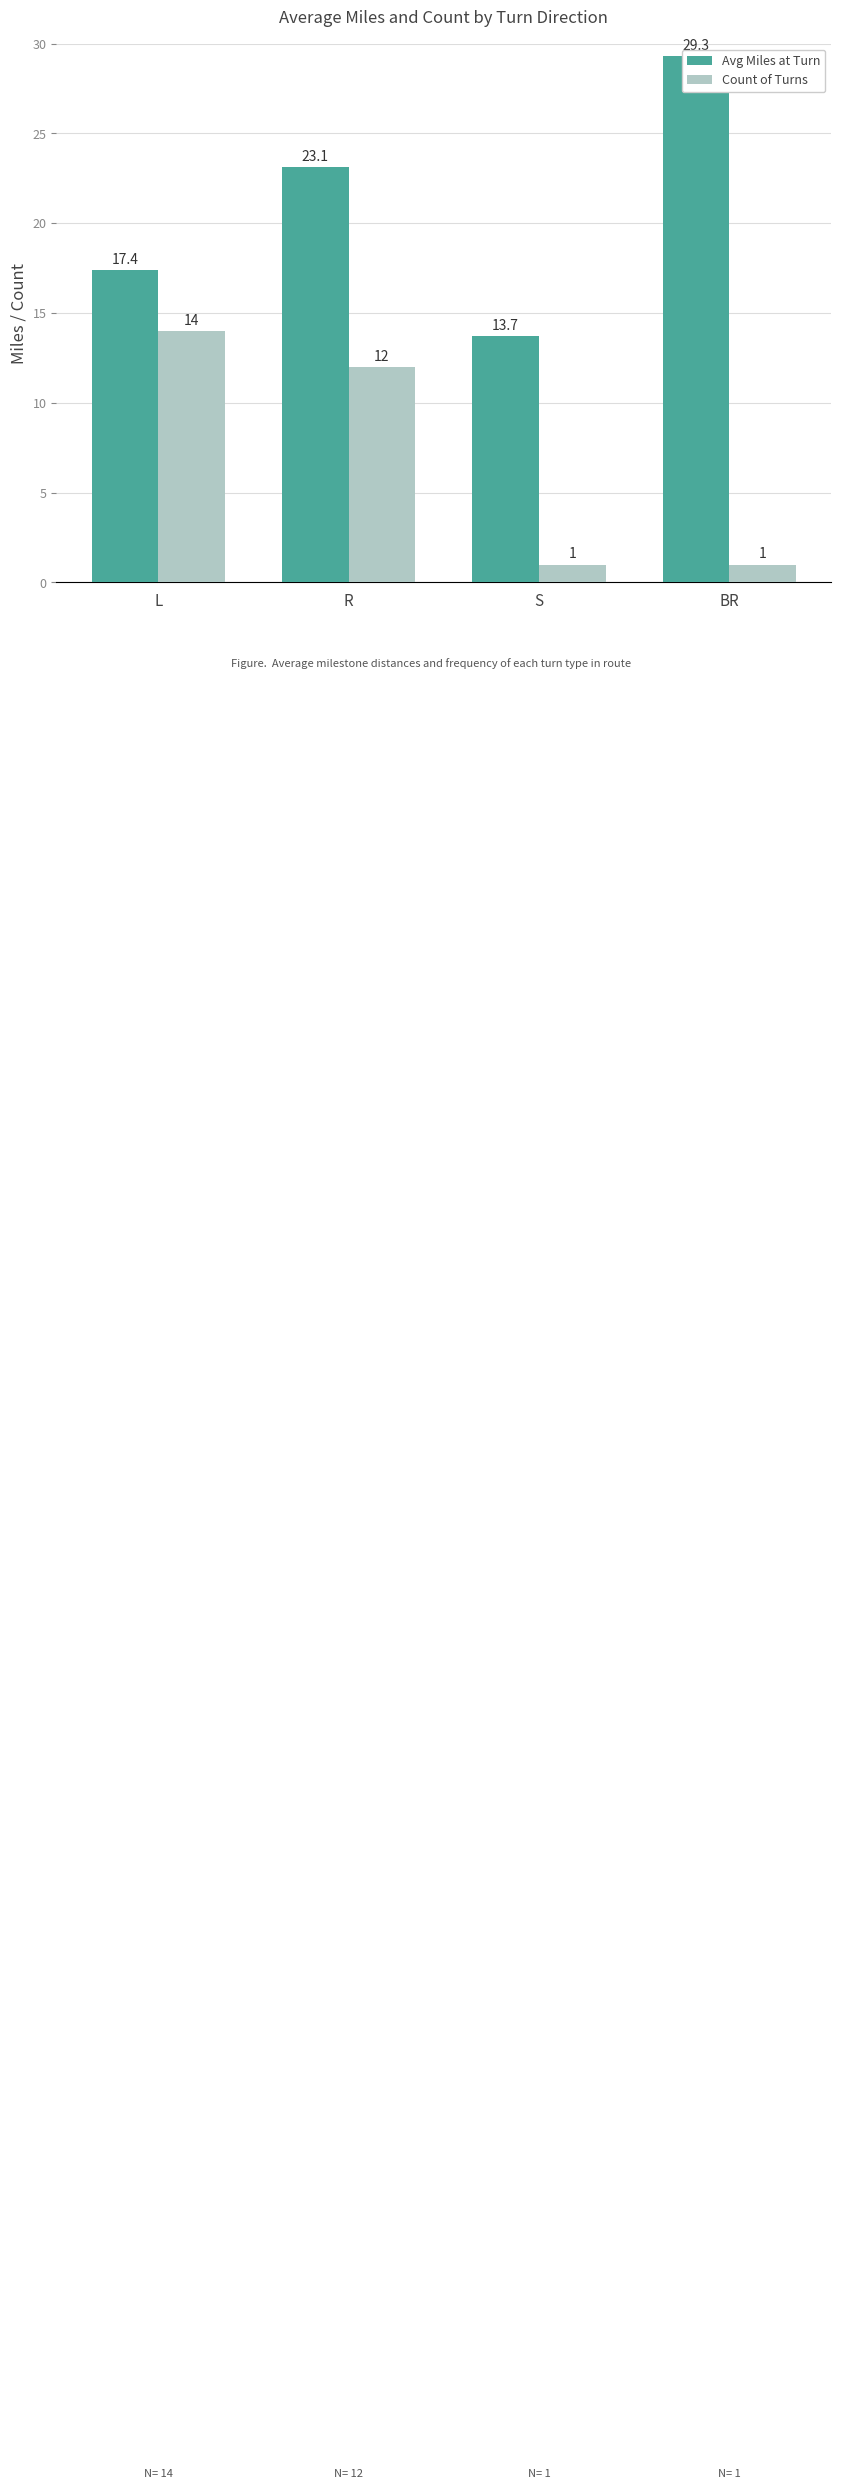

What is the highest value of the Avg Miles at Turn series?

29.3